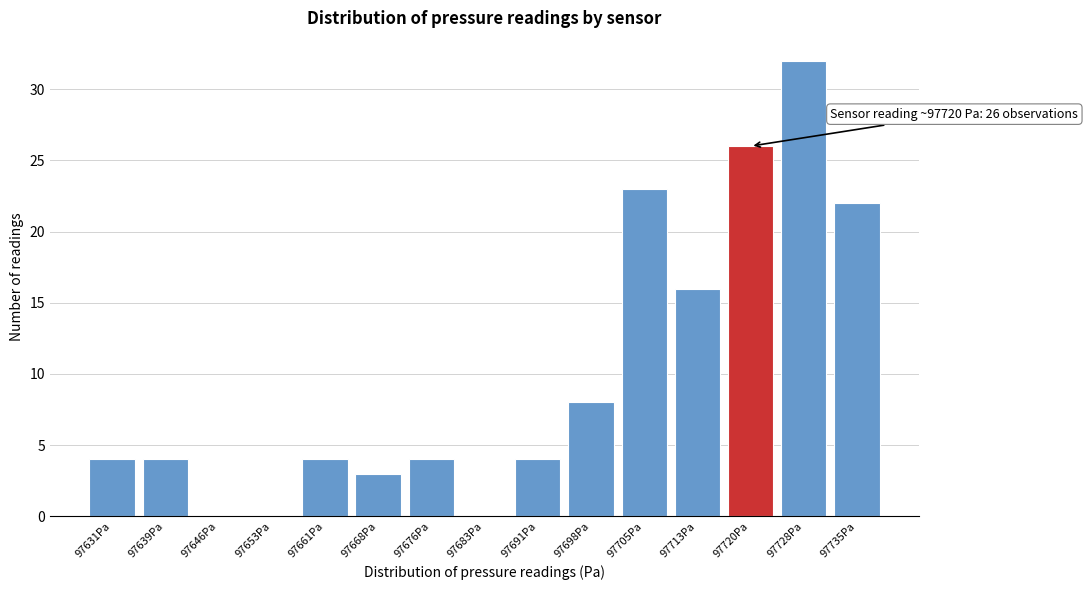

Reading right to left, list all the values displayed in this chart.

97735Pa=22	97728Pa=32	97720Pa=26	97713Pa=16	97705Pa=23	97698Pa=8	97691Pa=4	97683Pa=0	97676Pa=4	97668Pa=3	97661Pa=4	97653Pa=0	97646Pa=0	97639Pa=4	97631Pa=4